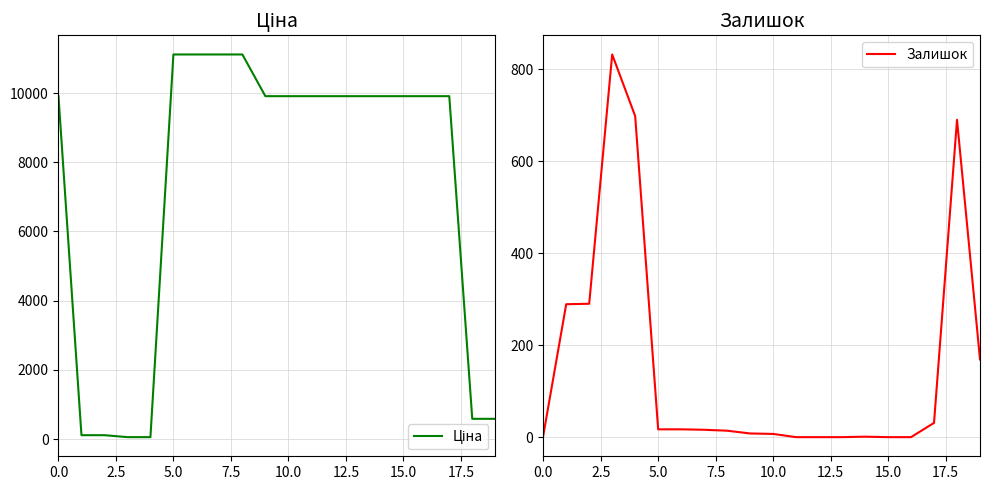

How many values in the Ціна series are below 9908?

6